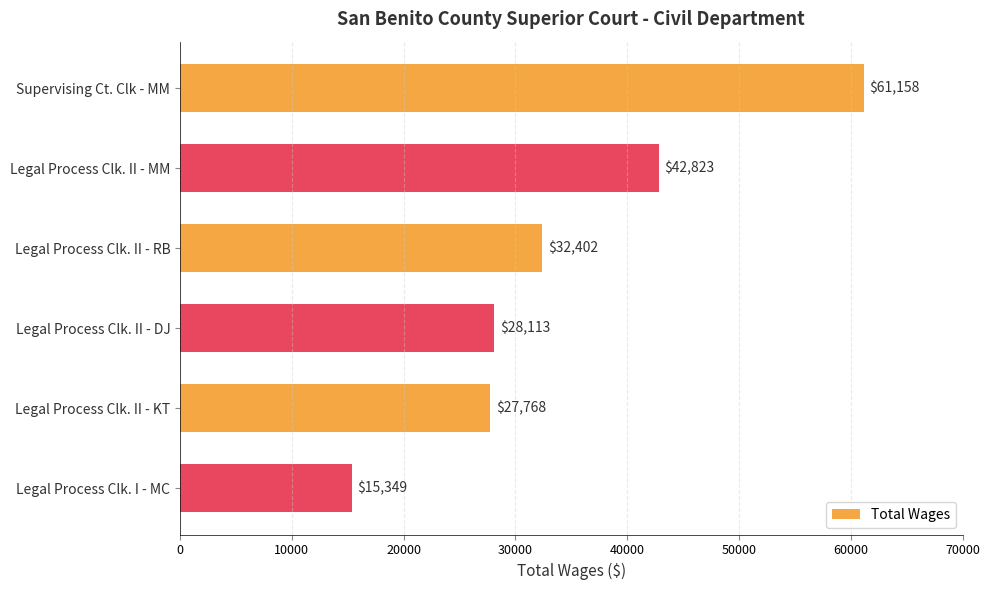

List the labels in order of value, smallest first.

Legal Process Clk. I - MC, Legal Process Clk. II - KT, Legal Process Clk. II - DJ, Legal Process Clk. II - RB, Legal Process Clk. II - MM, Supervising Ct. Clk - MM